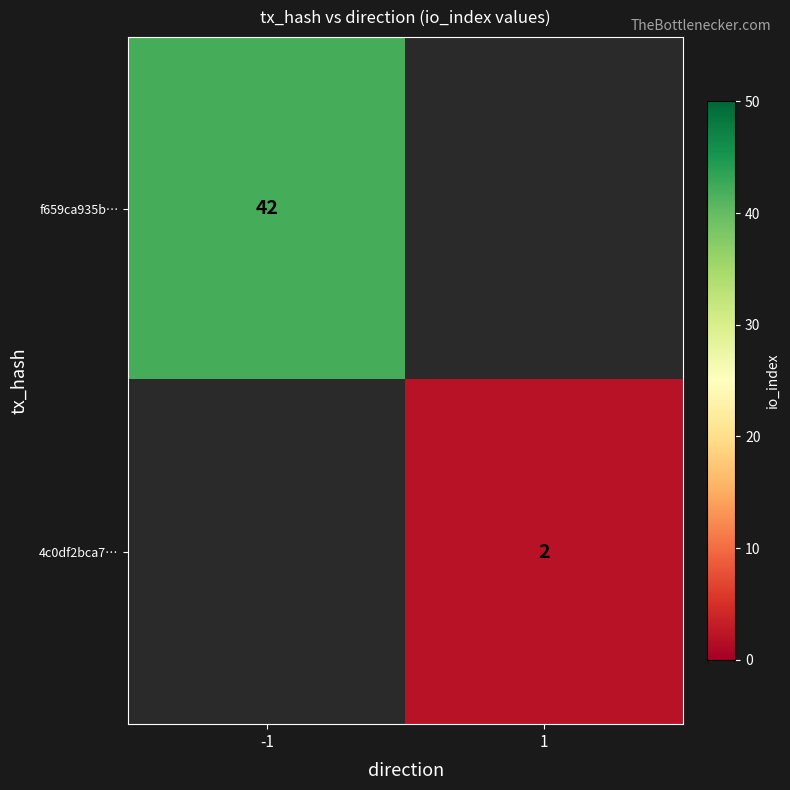

Is the value of f659ca935b… at -1 greater than the value of 4c0df2bca7… at 1?

Yes